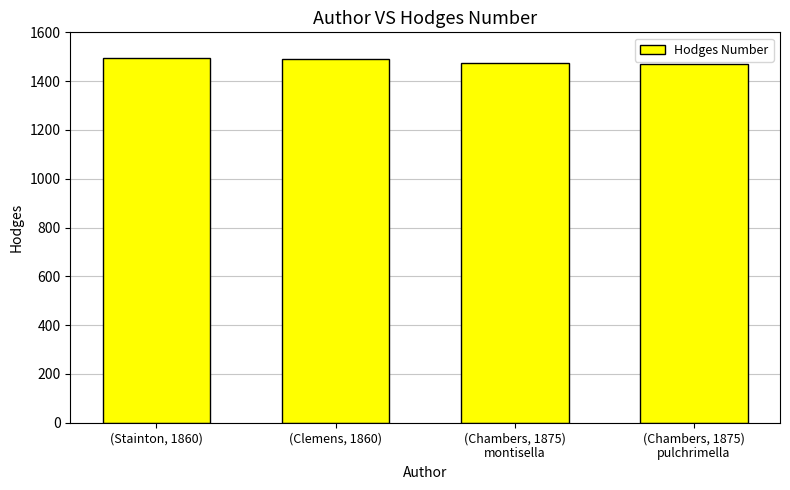

Rank the categories by value from highest to lowest.

(Stainton, 1860), (Clemens, 1860), (Chambers, 1875)
montisella, (Chambers, 1875)
pulchrimella